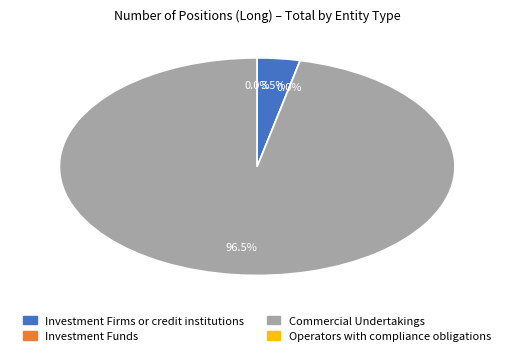

Is Commercial Undertakings the majority of the pie?

Yes